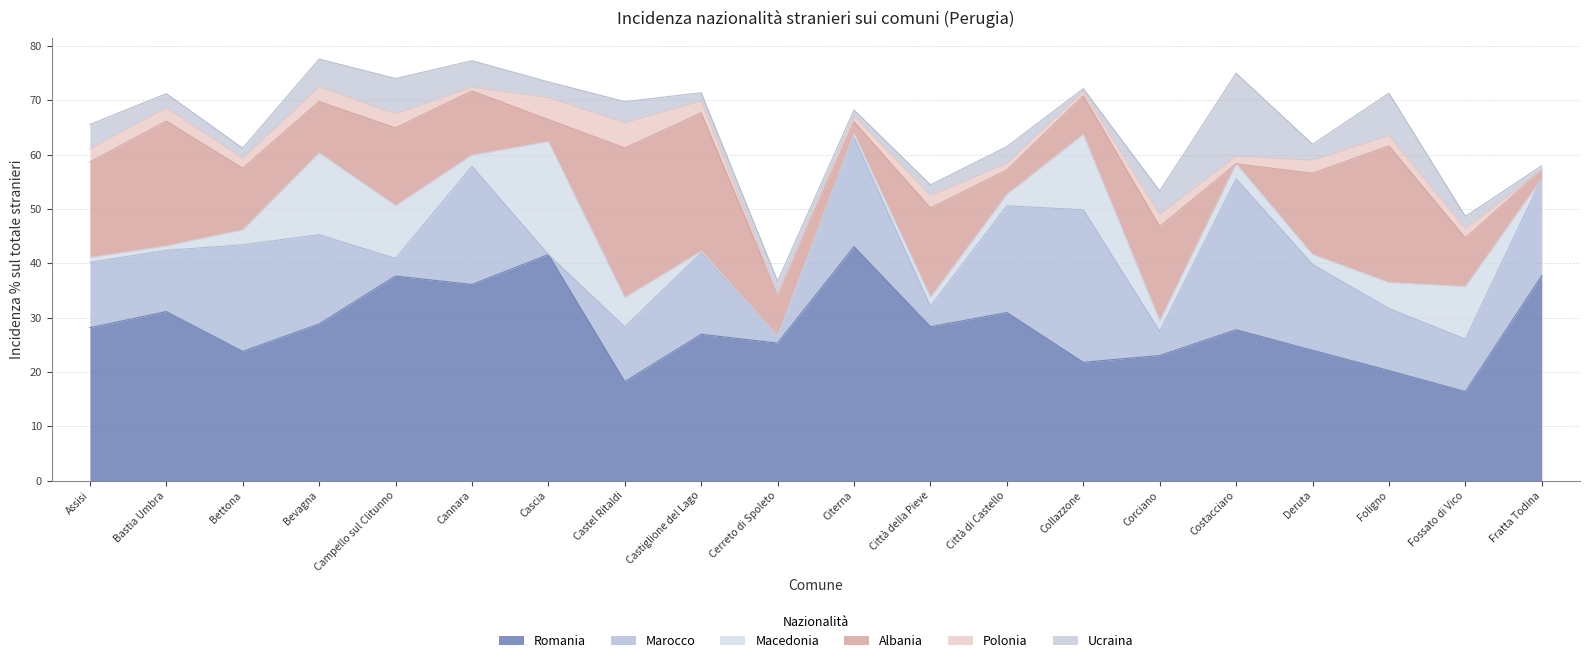

Reading left to right, transcribe all the data shown in this chart.

Romania: Assisi=28.1	Bastia Umbra=31.1	Bettona=23.8	Bevagna=28.8	Campello sul Clitunno=37.7	Cannara=36.1	Cascia=41.6	Castel Ritaldi=18.2	Castiglione del Lago=26.9	Cerreto di Spoleto=25.3	Citerna=43.1	Città della Pieve=28.3	Città di Castello=30.9	Collazzone=21.8	Corciano=23.0	Costacciaro=27.8	Deruta=24.0	Foligno=20.3	Fossato di Vico=16.4	Fratta Todina=37.7
Marocco: Assisi=12.1	Bastia Umbra=11.3	Bettona=19.6	Bevagna=16.4	Campello sul Clitunno=3.2	Cannara=21.8	Cascia=0.0	Castel Ritaldi=10.1	Castiglione del Lago=15.0	Cerreto di Spoleto=1.3	Citerna=20.1	Città della Pieve=3.8	Città di Castello=19.7	Collazzone=28.1	Corciano=4.5	Costacciaro=27.8	Deruta=15.8	Foligno=11.4	Fossato di Vico=9.7	Fratta Todina=17.9
Macedonia: Assisi=0.9	Bastia Umbra=0.8	Bettona=2.8	Bevagna=15.1	Campello sul Clitunno=9.7	Cannara=2.1	Cascia=20.8	Castel Ritaldi=5.4	Castiglione del Lago=0.3	Cerreto di Spoleto=0.0	Citerna=0.7	Città della Pieve=1.7	Città di Castello=2.1	Collazzone=13.9	Corciano=1.9	Costacciaro=2.8	Deruta=1.9	Foligno=4.8	Fossato di Vico=9.7	Fratta Todina=0.0
Albania: Assisi=17.6	Bastia Umbra=23.0	Bettona=11.3	Bevagna=9.4	Campello sul Clitunno=14.3	Cannara=11.8	Cascia=4.0	Castel Ritaldi=27.5	Castiglione del Lago=25.4	Cerreto di Spoleto=7.6	Citerna=2.2	Città della Pieve=16.4	Città di Castello=4.5	Collazzone=7.1	Corciano=17.3	Costacciaro=0.0	Deruta=14.9	Foligno=25.1	Fossato di Vico=8.9	Fratta Todina=1.6
Polonia: Assisi=2.5	Bastia Umbra=2.5	Bettona=1.9	Bevagna=2.7	Campello sul Clitunno=2.6	Cannara=0.7	Cascia=4.0	Castel Ritaldi=4.7	Castiglione del Lago=2.2	Cerreto di Spoleto=0.0	Citerna=1.1	Città della Pieve=2.3	Città di Castello=1.2	Collazzone=0.8	Corciano=2.2	Costacciaro=1.4	Deruta=2.4	Foligno=1.9	Fossato di Vico=1.7	Fratta Todina=0.0
Ucraina: Assisi=4.5	Bastia Umbra=2.6	Bettona=1.9	Bevagna=5.1	Campello sul Clitunno=6.5	Cannara=4.9	Cascia=2.9	Castel Ritaldi=3.9	Castiglione del Lago=1.5	Cerreto di Spoleto=2.5	Citerna=1.1	Città della Pieve=1.9	Città di Castello=3.1	Collazzone=0.5	Corciano=4.3	Costacciaro=15.3	Deruta=2.9	Foligno=7.8	Fossato di Vico=2.2	Fratta Todina=0.8